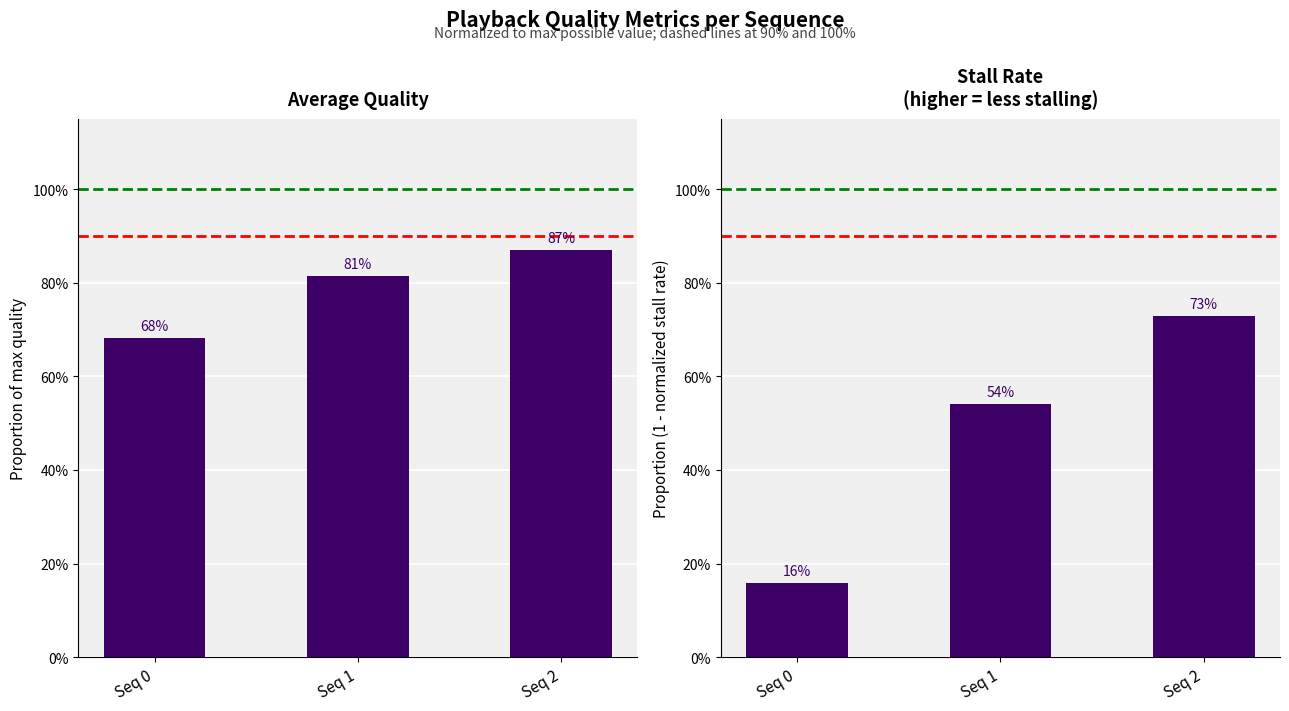

Which label corresponds to the smallest value in the chart?

Seq 0